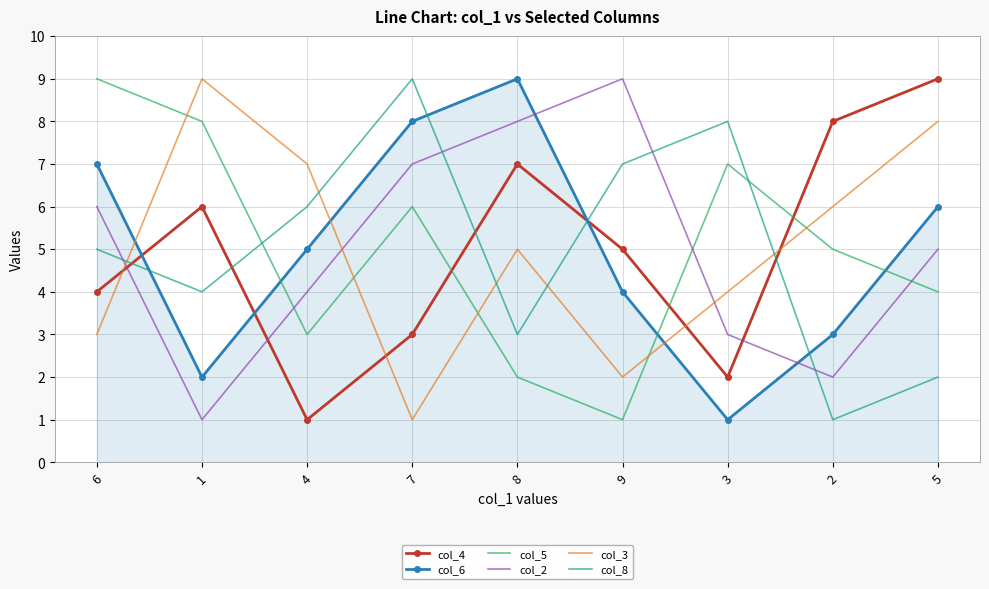

The col_3 series shows 2 at 3. True or false?

False